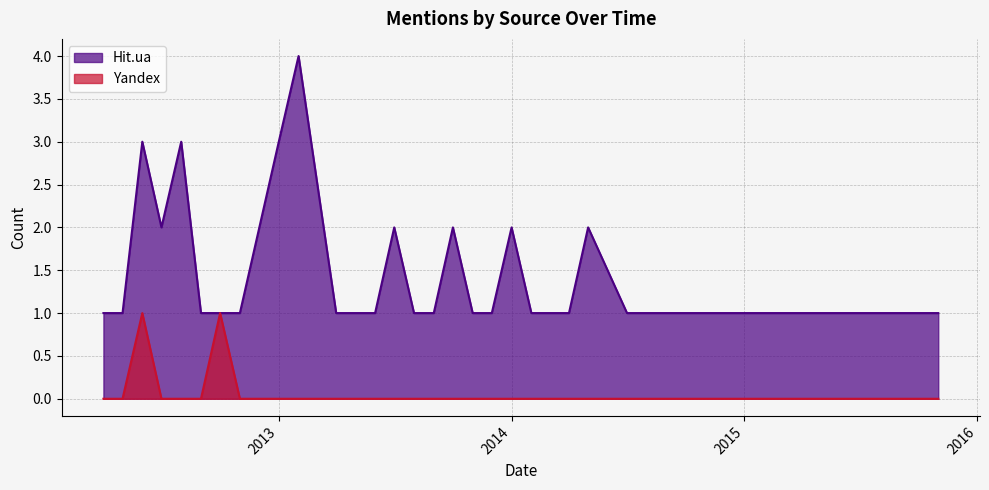

At which label is Hit.ua closest to 2?

2012-07-01